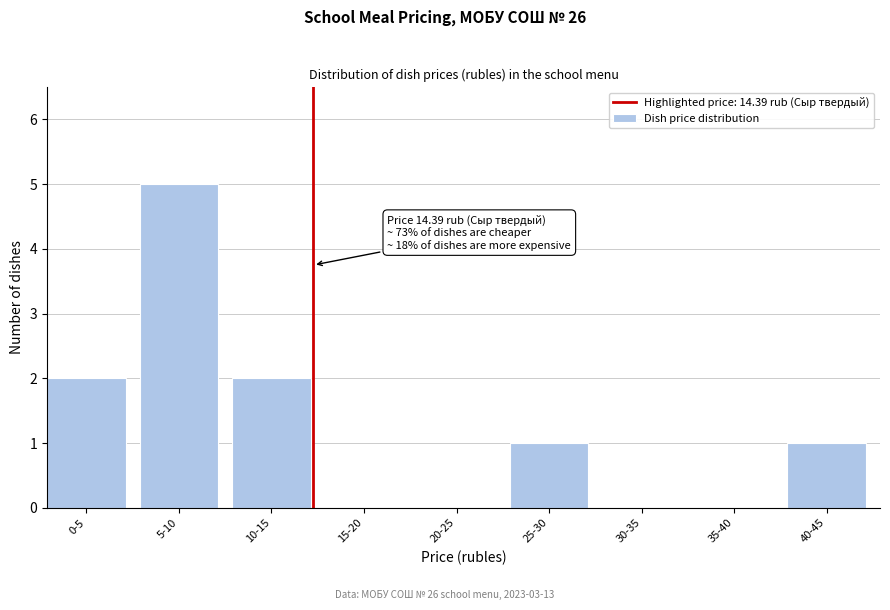

Reading right to left, what are all the values shown in this chart?

40-45=1	35-40=0	30-35=0	25-30=1	20-25=0	15-20=0	10-15=2	5-10=5	0-5=2